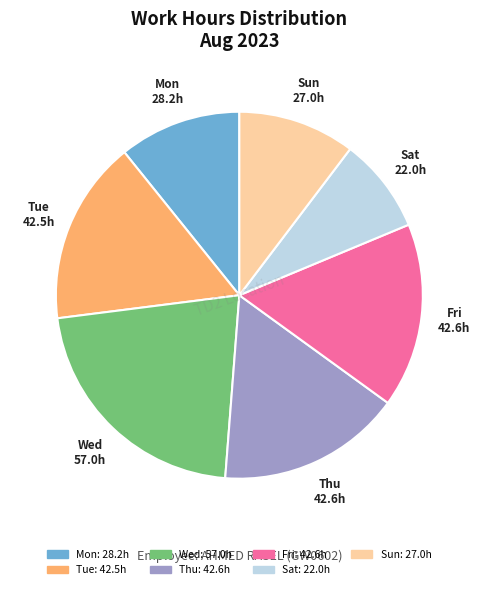

Is there a majority slice in this chart?

No